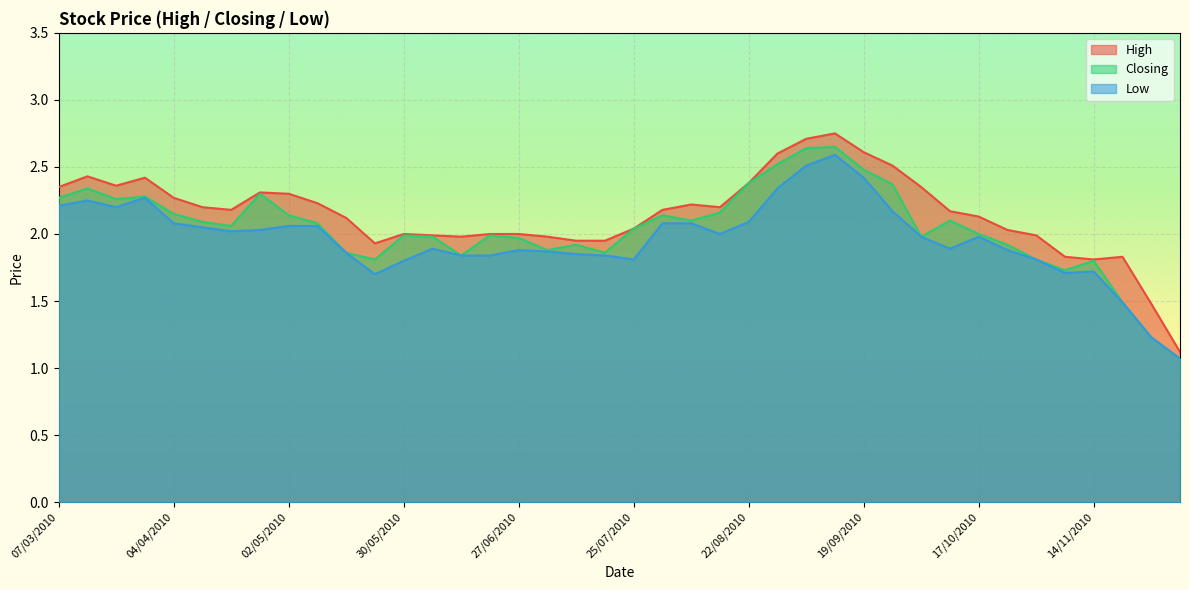

What is the sum of all Low values?

78.5